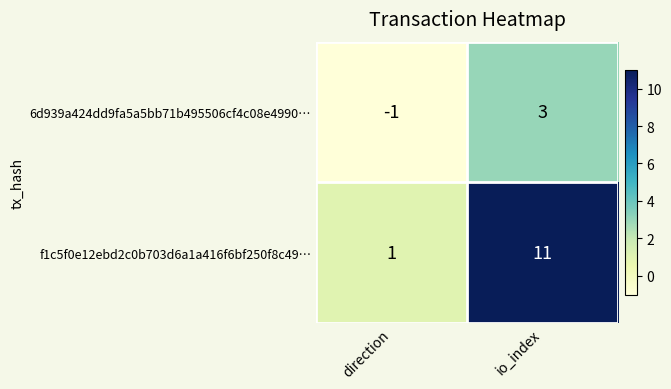

At how many categories does at least one series exceed 0?

2